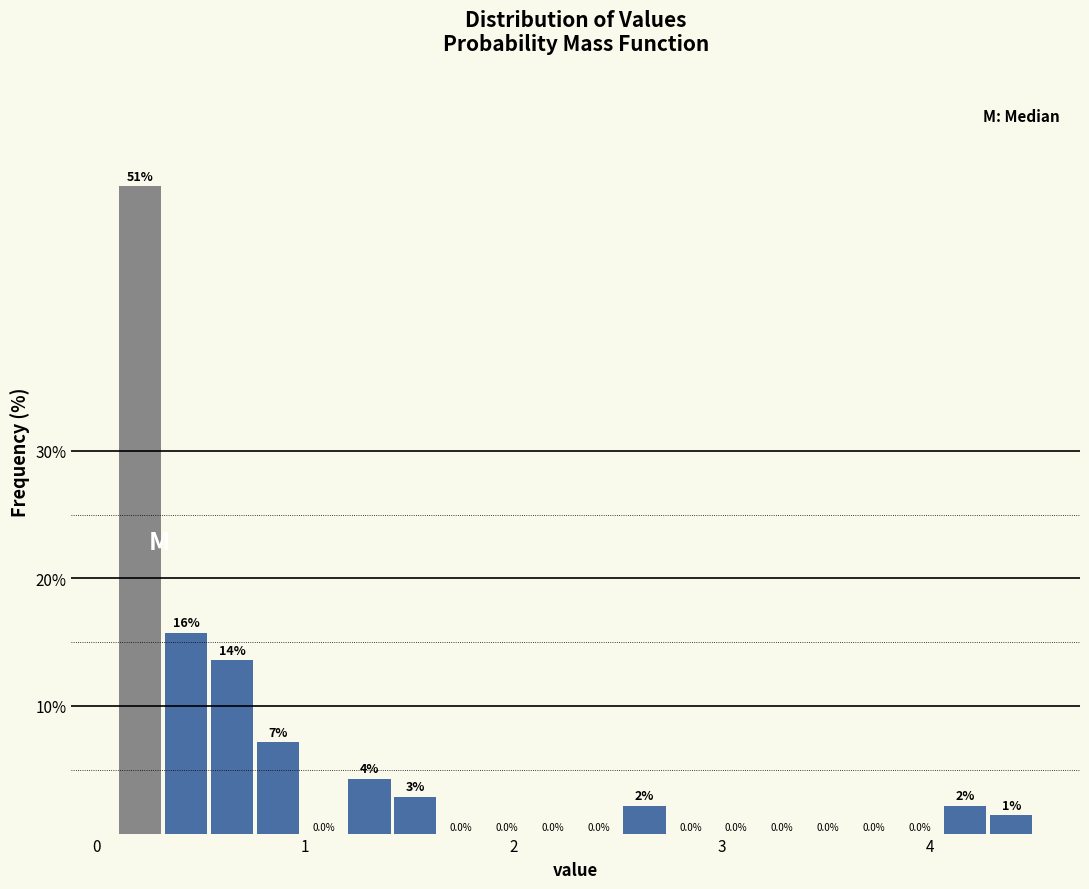

Around what value on the x-axis is the tallest bar? Give the approximate position of its centre, as read against the axis.

0.2